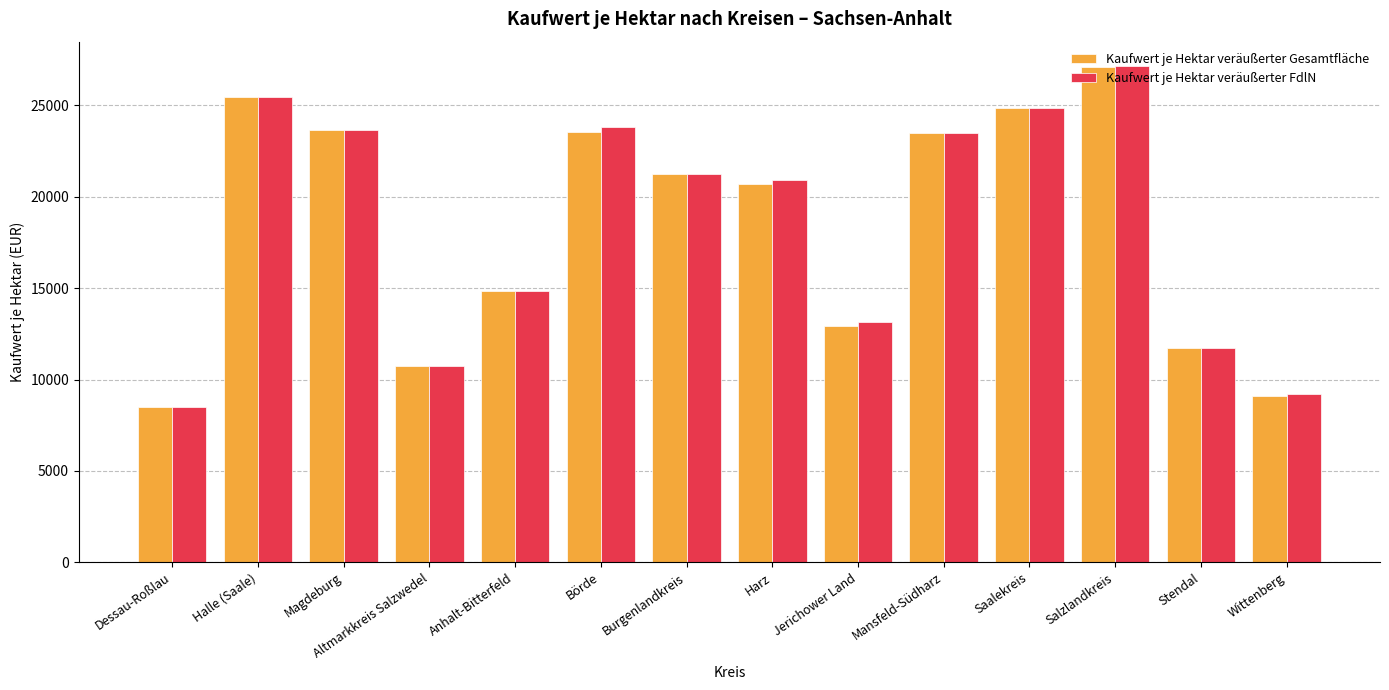

What are all the series names shown in the legend?

Kaufwert je Hektar veräußerter Gesamtfläche, Kaufwert je Hektar veräußerter FdlN